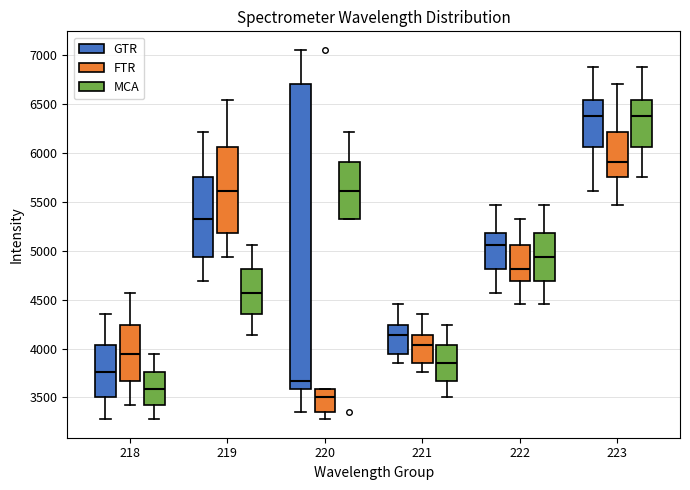

Reading left to right, read every box against the y-axis: the position of its median line, the range the box covers, and the ends of its whiskers. The values are not printed on the chart, so give them approximately, as read against the axis.

218 (GTR): median 3750, box 3500 to 4050, whiskers 3300 to 4350
218 (FTR): median 3950, box 3650 to 4250, whiskers 3450 to 4550
218 (MCA): median 3600, box 3450 to 3750, whiskers 3300 to 3950
219 (GTR): median 5300, box 4950 to 5750, whiskers 4700 to 6200
219 (FTR): median 5600, box 5200 to 6050, whiskers 4950 to 6550
219 (MCA): median 4550, box 4350 to 4800, whiskers 4150 to 5050
220 (GTR): median 3650, box 3600 to 6700, whiskers 3350 to 7050
220 (FTR): median 3500, box 3350 to 3600, whiskers 3300 to 3600
220 (MCA): median 5600, box 5300 to 5900, whiskers 5300 to 6200
221 (GTR): median 4150, box 3950 to 4250, whiskers 3850 to 4450
221 (FTR): median 4050, box 3850 to 4150, whiskers 3750 to 4350
221 (MCA): median 3850, box 3650 to 4050, whiskers 3500 to 4250
222 (GTR): median 5050, box 4800 to 5200, whiskers 4550 to 5450
222 (FTR): median 4800, box 4700 to 5050, whiskers 4450 to 5300
222 (MCA): median 4950, box 4700 to 5200, whiskers 4450 to 5450
223 (GTR): median 6350, box 6050 to 6550, whiskers 5600 to 6850
223 (FTR): median 5900, box 5750 to 6200, whiskers 5450 to 6700
223 (MCA): median 6350, box 6050 to 6550, whiskers 5750 to 6850